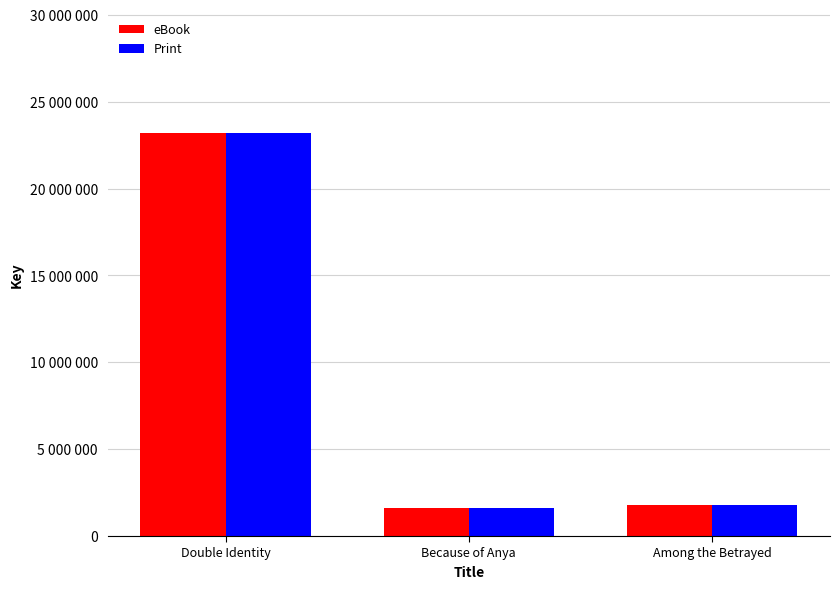

At which category does the chart reach its peak across all series?

Double Identity